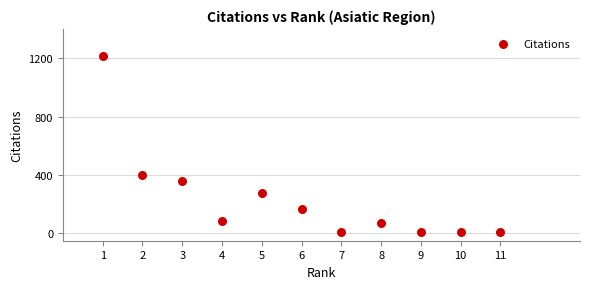

What is the range of Y values (max minus min)?

1205